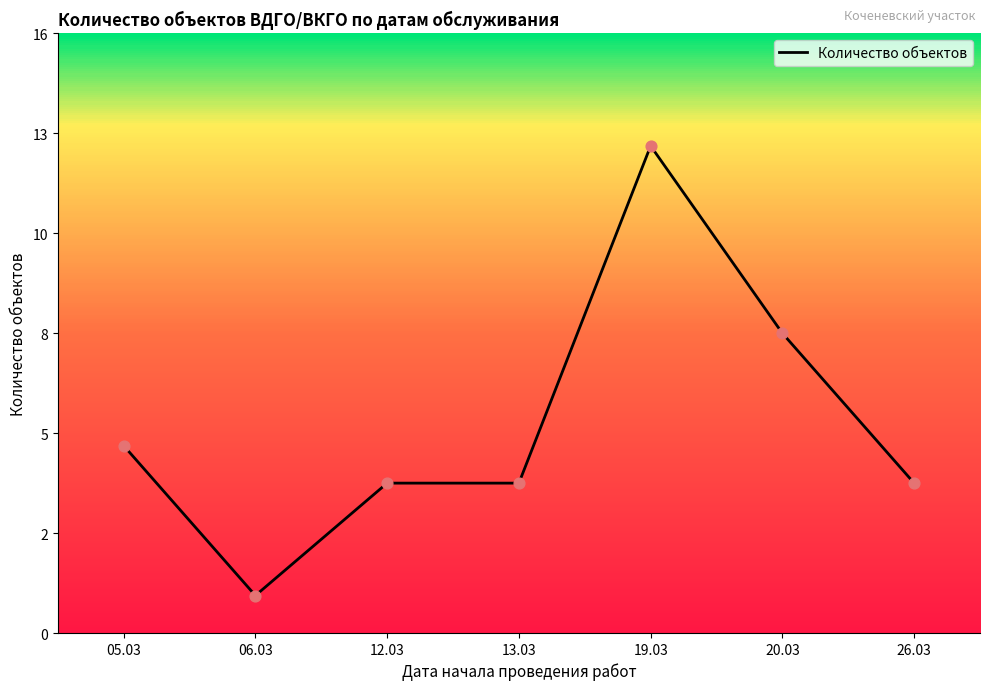

Does the chart have visible grid lines?

No